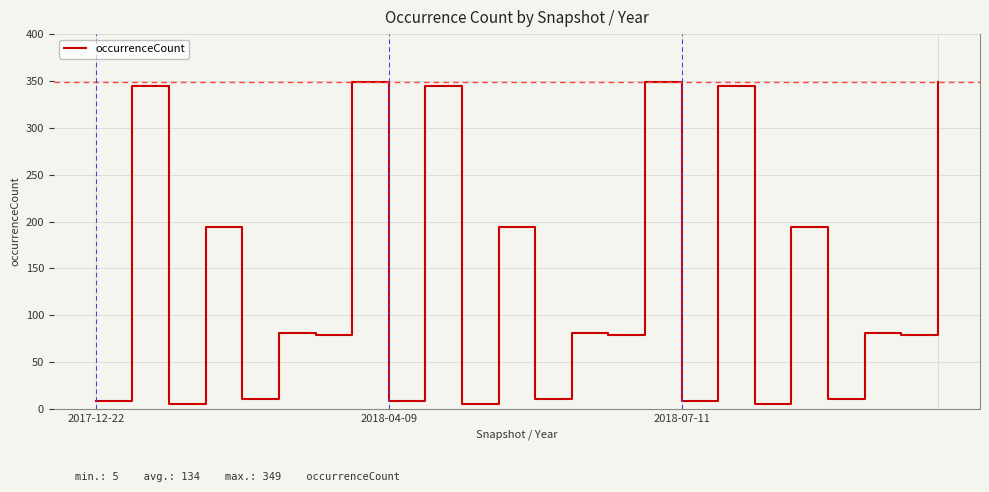

What is the maximum value shown in the chart?

349